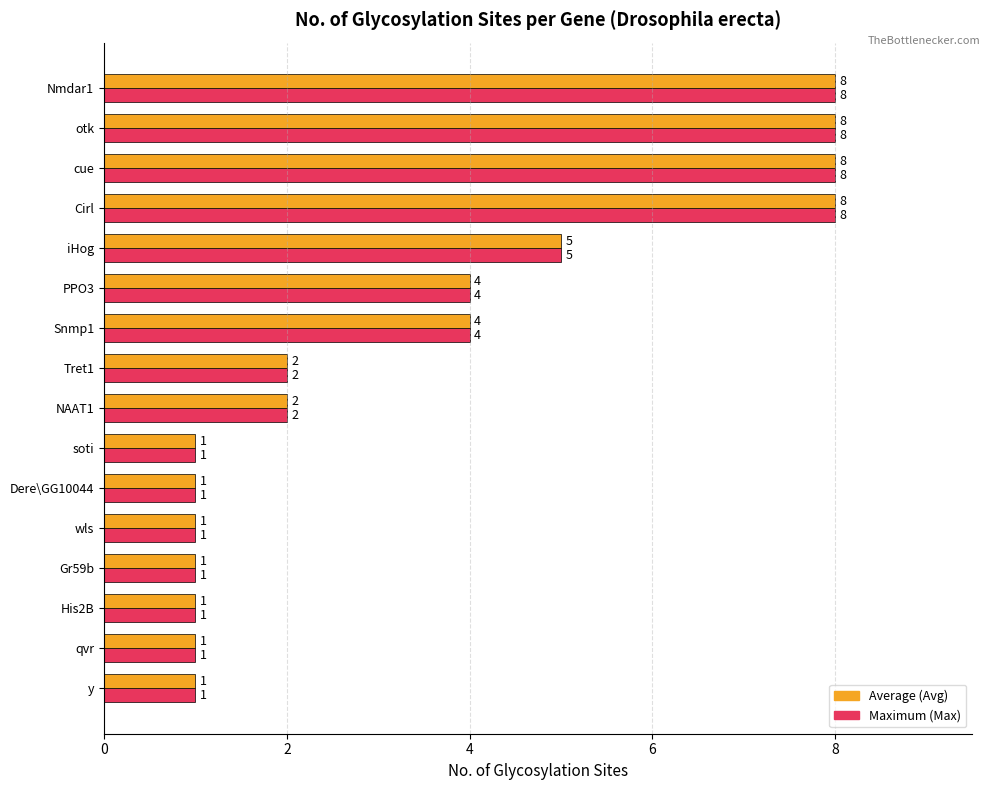

What is the total value across all series at PPO3?

8